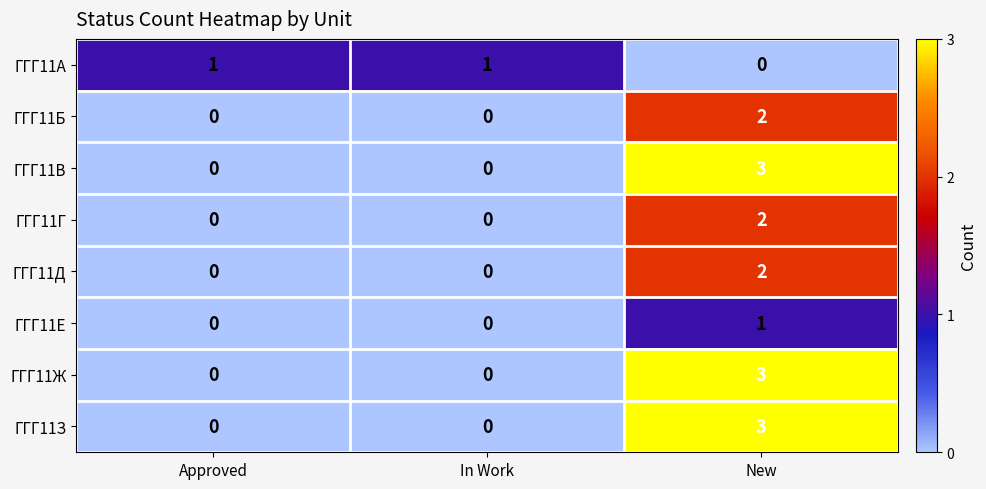

The value of ГГГ11А at Approved is 2. True or false?

False